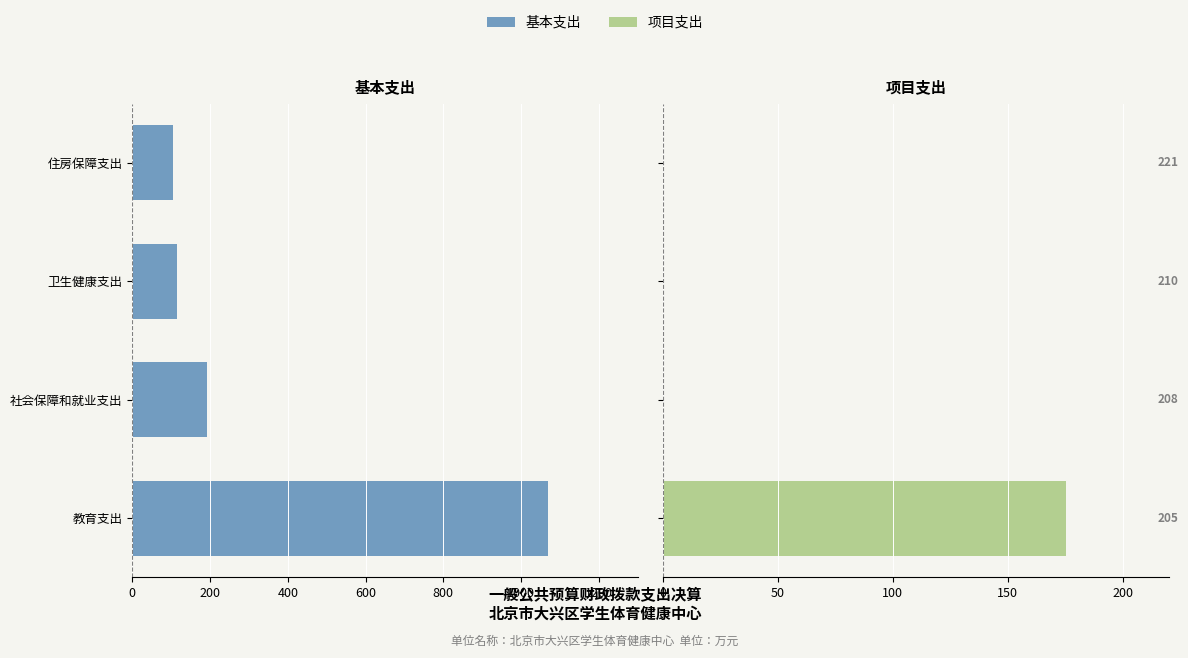

What is the difference between the maximum and minimum values in the 项目支出 series?

175.5